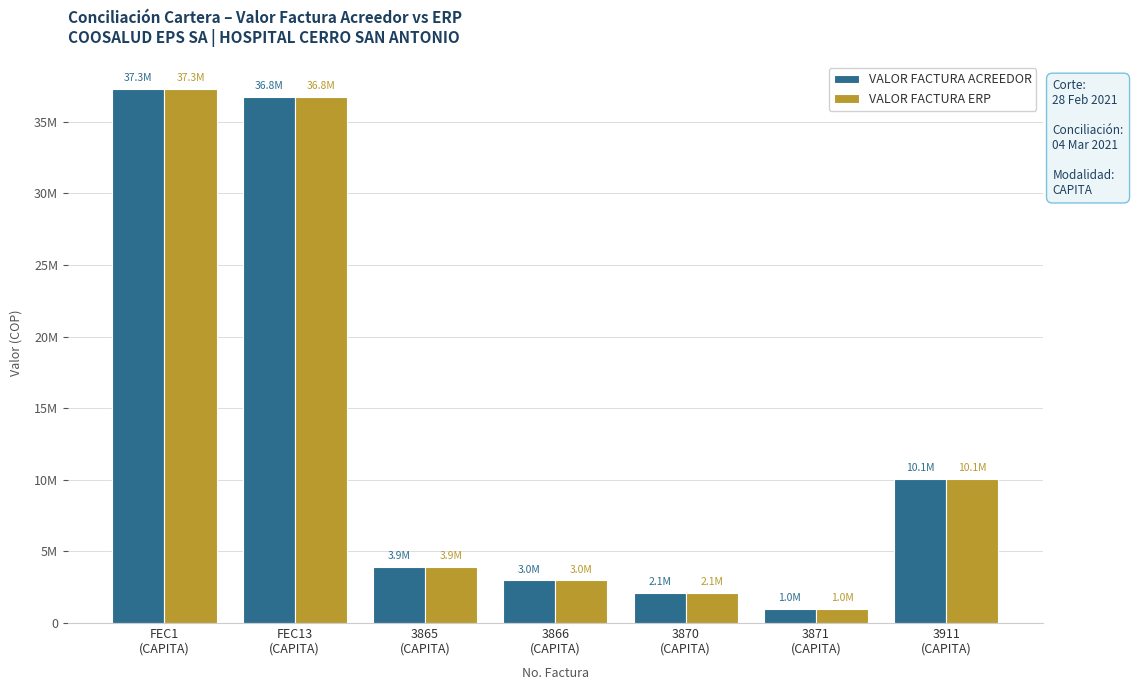

Where is VALOR FACTURA ACREEDOR nearest to the value 19152317?

3911
(CAPITA)